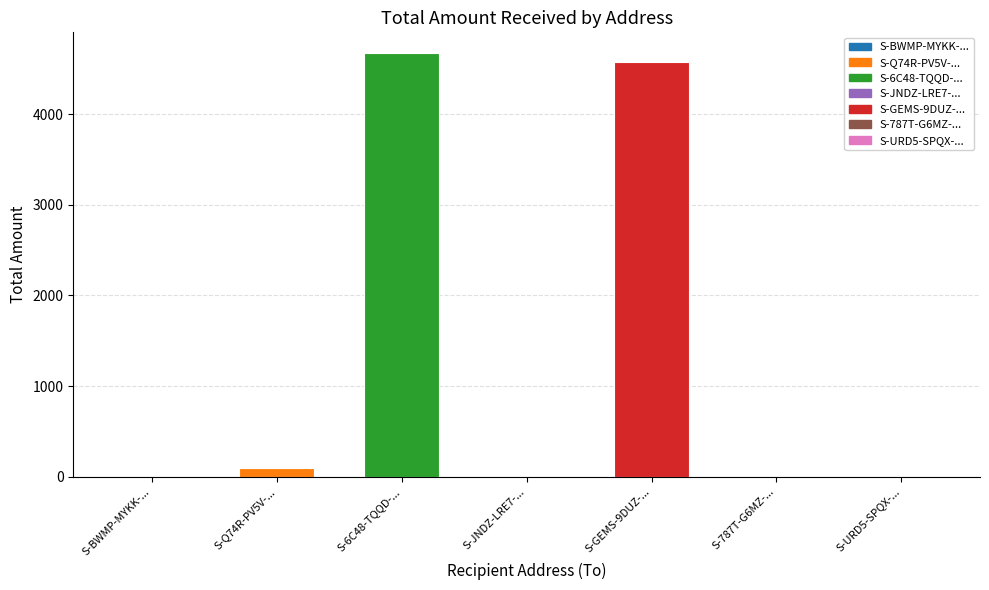

Rank the categories by value from highest to lowest.

S-6C48-TQQD-..., S-GEMS-9DUZ-..., S-Q74R-PV5V-..., S-BWMP-MYKK-..., S-JNDZ-LRE7-..., S-787T-G6MZ-..., S-URD5-SPQX-...